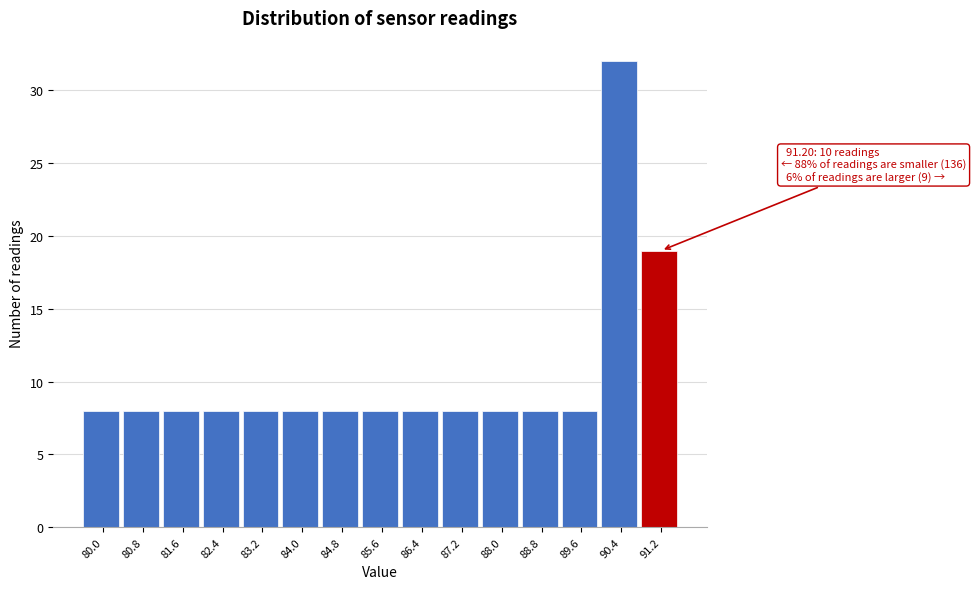

Reading left to right, extract all data points from this chart.

80.0=8	80.8=8	81.6=8	82.4=8	83.2=8	84.0=8	84.8=8	85.6=8	86.4=8	87.2=8	88.0=8	88.8=8	89.6=8	90.4=32	91.2=19